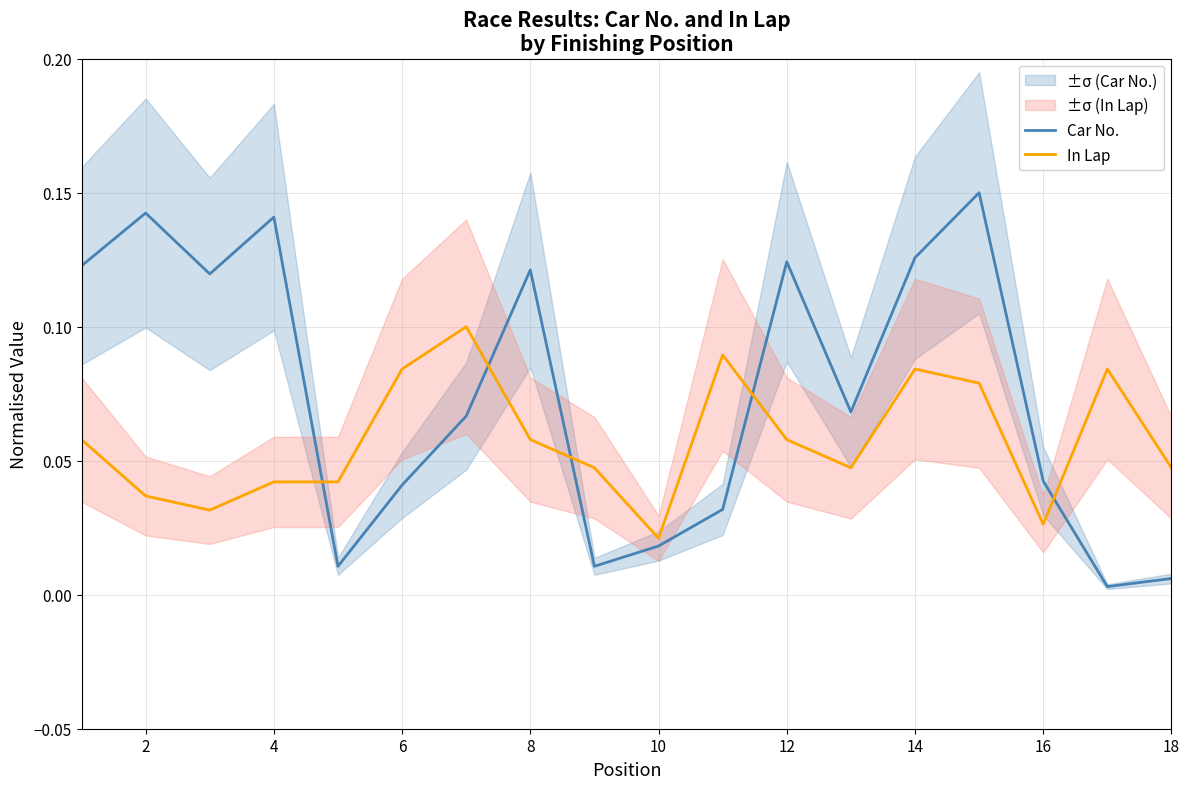

At which label is In Lap closest to 0?

10